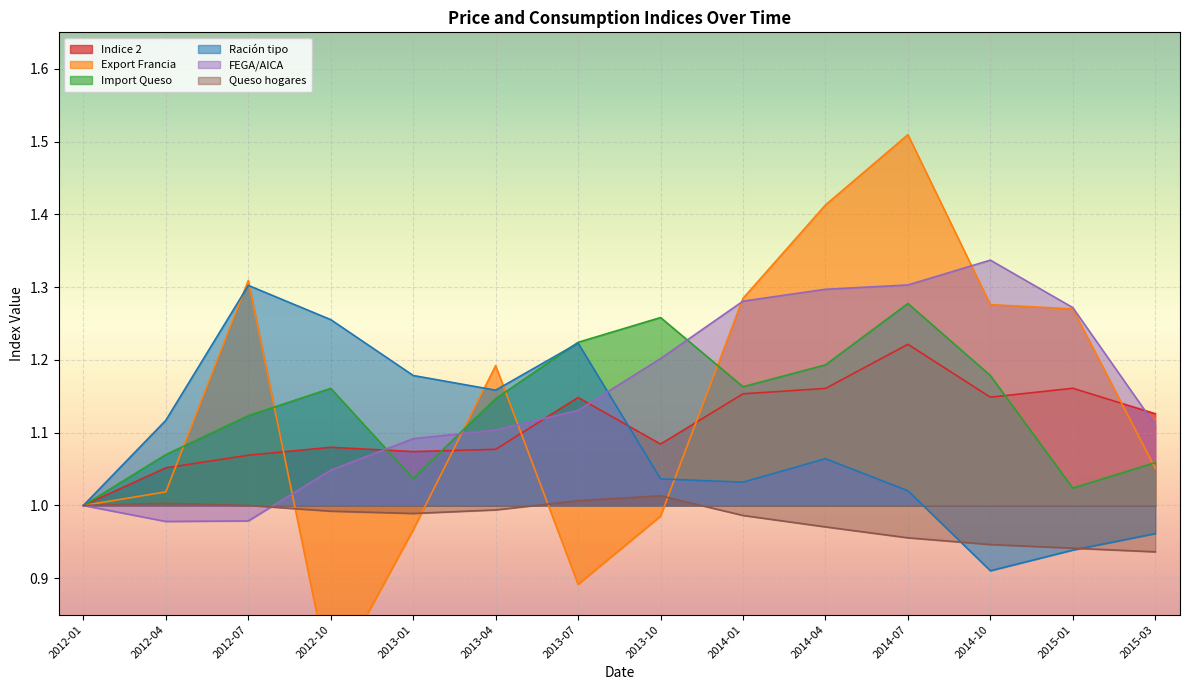

At which category is the sum across all series the highest?

2014-07